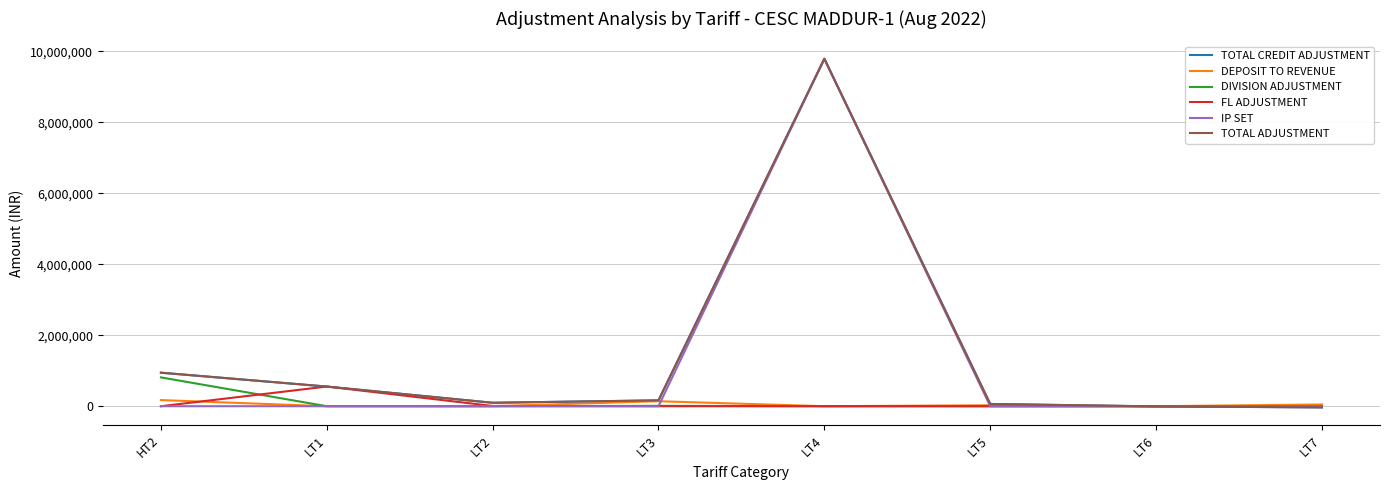

Which series changed the most between HT2 and LT6?

TOTAL CREDIT ADJUSTMENT